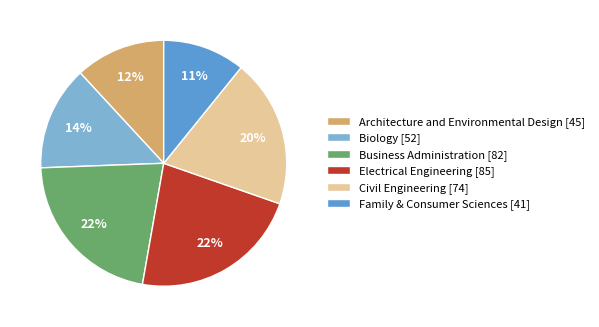

True or false: Biology accounts for 6% of the total.

False